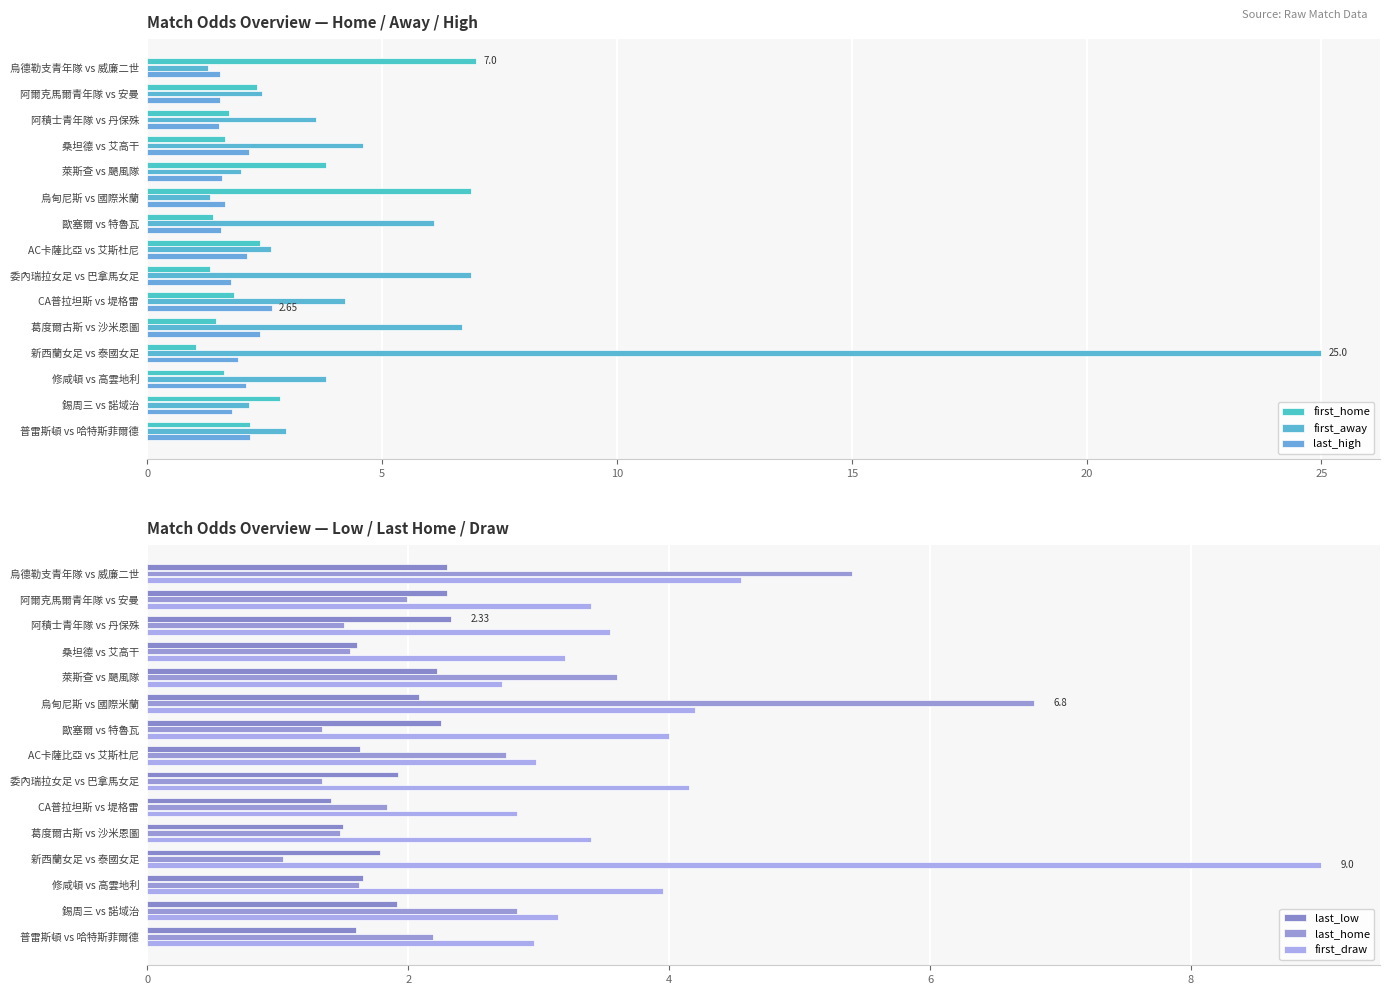

What is the difference between the maximum and minimum values in the first_away series?

23.7